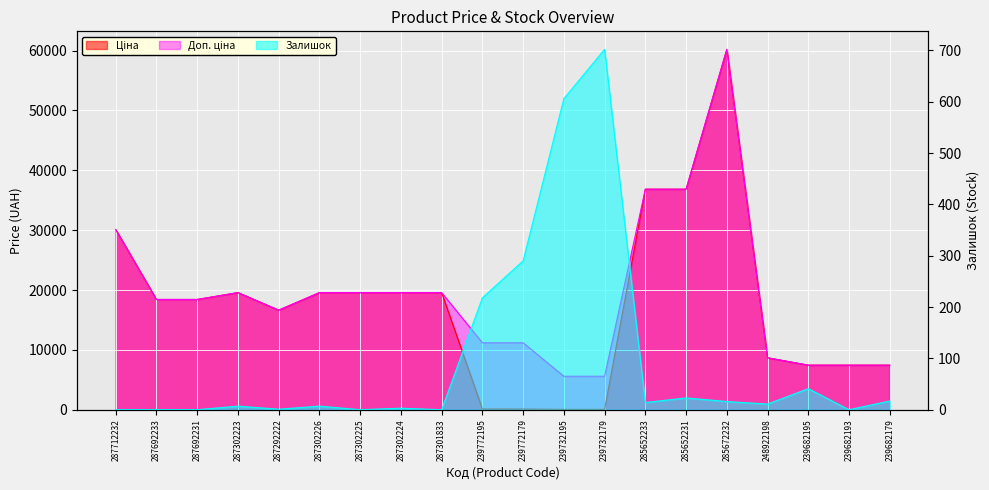

How many interior local peaks does the Залишок series have?

6